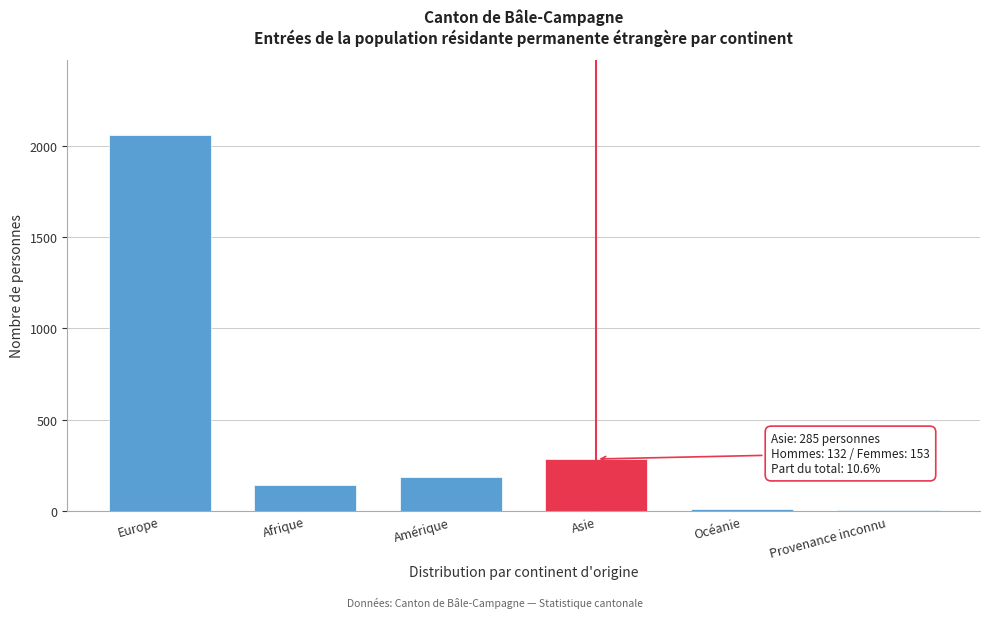

True or false: the data shows 285 at Asie.

True